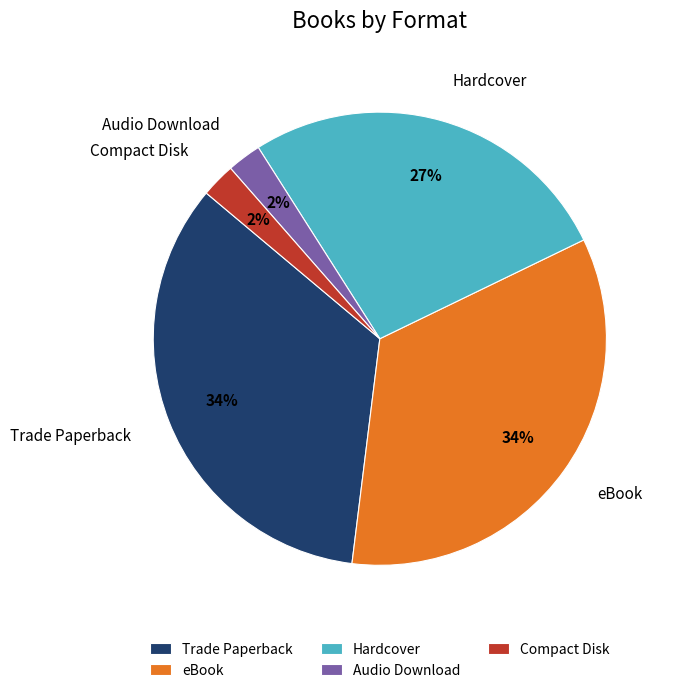

Combined, do Audio Download and Hardcover account for over 50%?

No